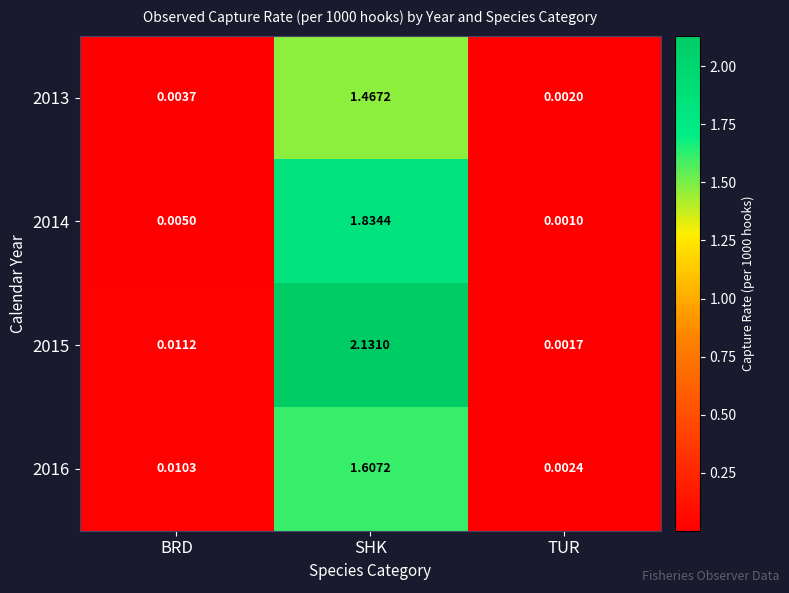

Which series has the largest range (max minus min)?

2015